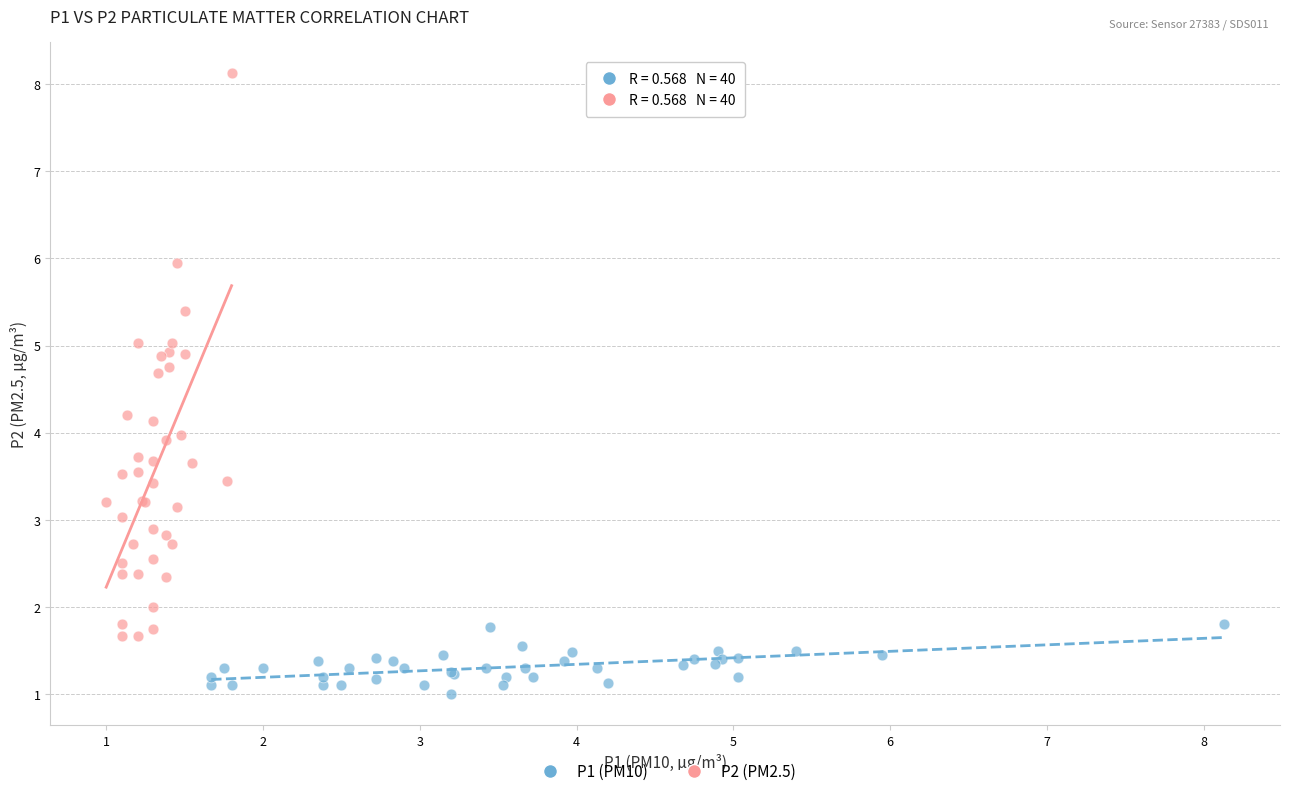

Which series reaches the minimum Y coordinate?

P1 (PM10)